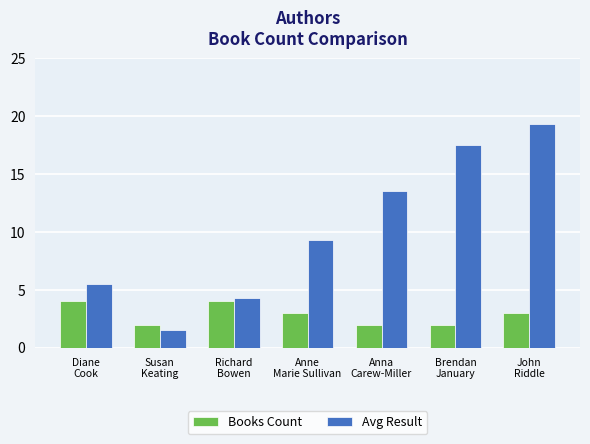

What is the label of the 7th bar from the right?

Diane
Cook